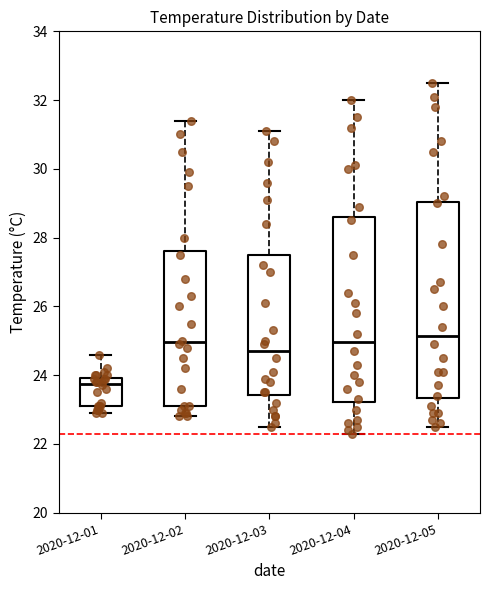

Comparing the boxes themselves (not the whiskers), which one is the tallest?

2020-12-05